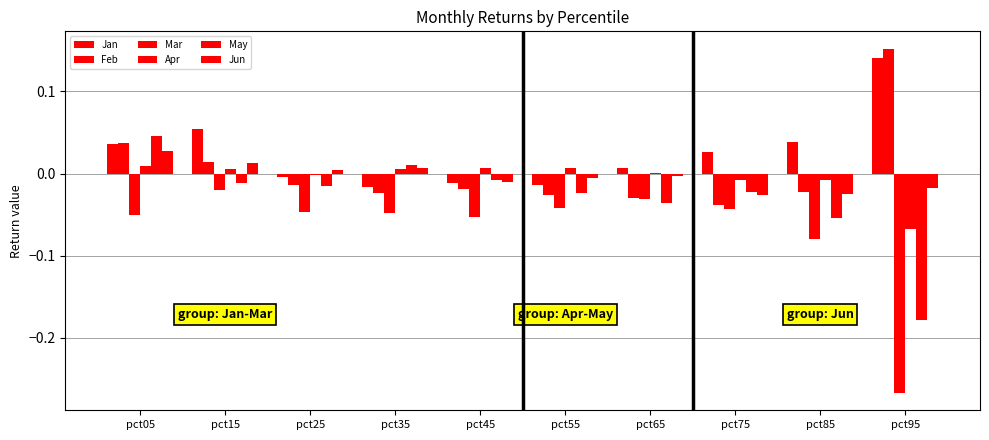

How many groups of bars are there?

10